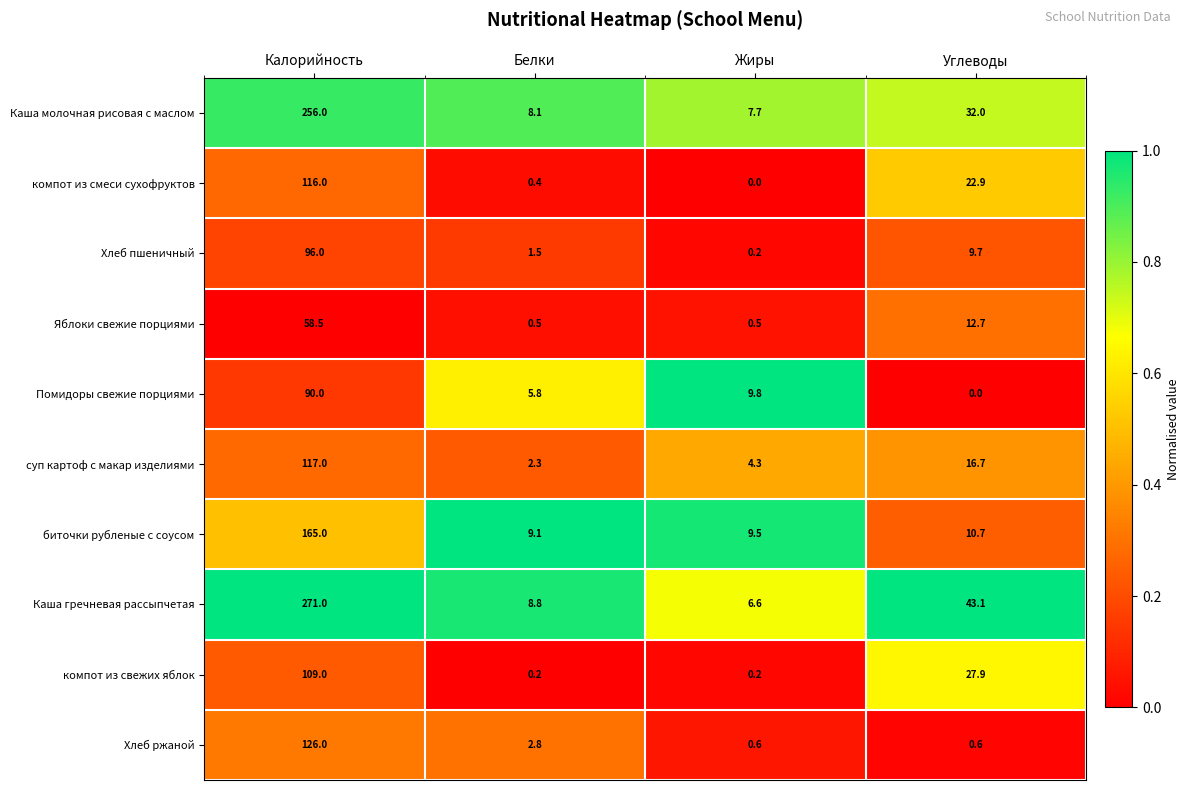

At which category is the sum across all series the highest?

Калорийность